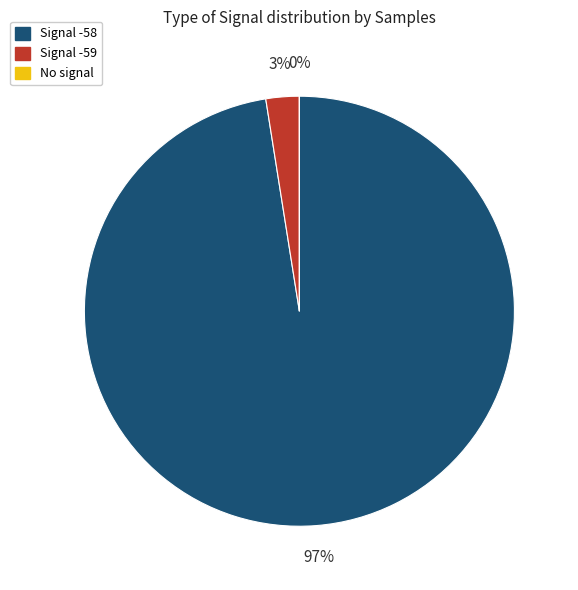

Is it true that Signal -59 is 3% of the pie?

True